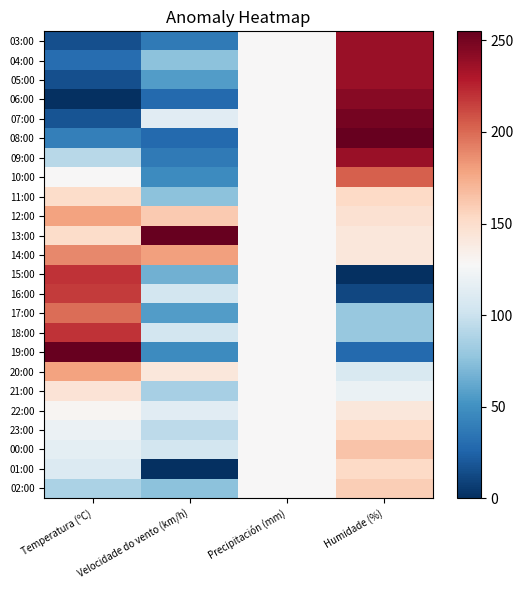

Reading left to right, list all the values displayed in this chart.

02:00: Temperatura (ºC)=86.7	Velocidade do vento (km/h)=75.6	Precipitación (mm)=127.5	Humidade (%)=158.7
01:00: Temperatura (ºC)=109.7	Velocidade do vento (km/h)=0.0	Precipitación (mm)=127.5	Humidade (%)=153.0
00:00: Temperatura (ºC)=114.8	Velocidade do vento (km/h)=103.9	Precipitación (mm)=127.5	Humidade (%)=164.3
23:00: Temperatura (ºC)=119.9	Velocidade do vento (km/h)=94.4	Precipitación (mm)=127.5	Humidade (%)=153.0
22:00: Temperatura (ºC)=130.1	Velocidade do vento (km/h)=113.3	Precipitación (mm)=127.5	Humidade (%)=141.7
21:00: Temperatura (ºC)=145.3	Velocidade do vento (km/h)=85.0	Precipitación (mm)=127.5	Humidade (%)=119.0
20:00: Temperatura (ºC)=178.5	Velocidade do vento (km/h)=141.7	Precipitación (mm)=127.5	Humidade (%)=107.7
19:00: Temperatura (ºC)=255.0	Velocidade do vento (km/h)=47.2	Precipitación (mm)=127.5	Humidade (%)=28.3
18:00: Temperatura (ºC)=219.3	Velocidade do vento (km/h)=103.9	Precipitación (mm)=127.5	Humidade (%)=79.3
17:00: Temperatura (ºC)=198.9	Velocidade do vento (km/h)=56.7	Precipitación (mm)=127.5	Humidade (%)=79.3
16:00: Temperatura (ºC)=216.8	Velocidade do vento (km/h)=103.9	Precipitación (mm)=127.5	Humidade (%)=11.3
15:00: Temperatura (ºC)=219.3	Velocidade do vento (km/h)=66.1	Precipitación (mm)=127.5	Humidade (%)=0.0
14:00: Temperatura (ºC)=188.7	Velocidade do vento (km/h)=179.4	Precipitación (mm)=127.5	Humidade (%)=141.7
13:00: Temperatura (ºC)=150.5	Velocidade do vento (km/h)=255.0	Precipitación (mm)=127.5	Humidade (%)=141.7
12:00: Temperatura (ºC)=178.5	Velocidade do vento (km/h)=160.6	Precipitación (mm)=127.5	Humidade (%)=147.3
11:00: Temperatura (ºC)=150.5	Velocidade do vento (km/h)=75.6	Precipitación (mm)=127.5	Humidade (%)=153.0
10:00: Temperatura (ºC)=127.5	Velocidade do vento (km/h)=47.2	Precipitación (mm)=127.5	Humidade (%)=204.0
09:00: Temperatura (ºC)=91.8	Velocidade do vento (km/h)=37.8	Precipitación (mm)=127.5	Humidade (%)=238.0
08:00: Temperatura (ºC)=40.8	Velocidade do vento (km/h)=28.3	Precipitación (mm)=127.5	Humidade (%)=255.0
07:00: Temperatura (ºC)=17.9	Velocidade do vento (km/h)=113.3	Precipitación (mm)=127.5	Humidade (%)=249.3
06:00: Temperatura (ºC)=0.0	Velocidade do vento (km/h)=28.3	Precipitación (mm)=127.5	Humidade (%)=243.7
05:00: Temperatura (ºC)=15.3	Velocidade do vento (km/h)=56.7	Precipitación (mm)=127.5	Humidade (%)=238.0
04:00: Temperatura (ºC)=30.6	Velocidade do vento (km/h)=75.6	Precipitación (mm)=127.5	Humidade (%)=238.0
03:00: Temperatura (ºC)=15.3	Velocidade do vento (km/h)=37.8	Precipitación (mm)=127.5	Humidade (%)=238.0